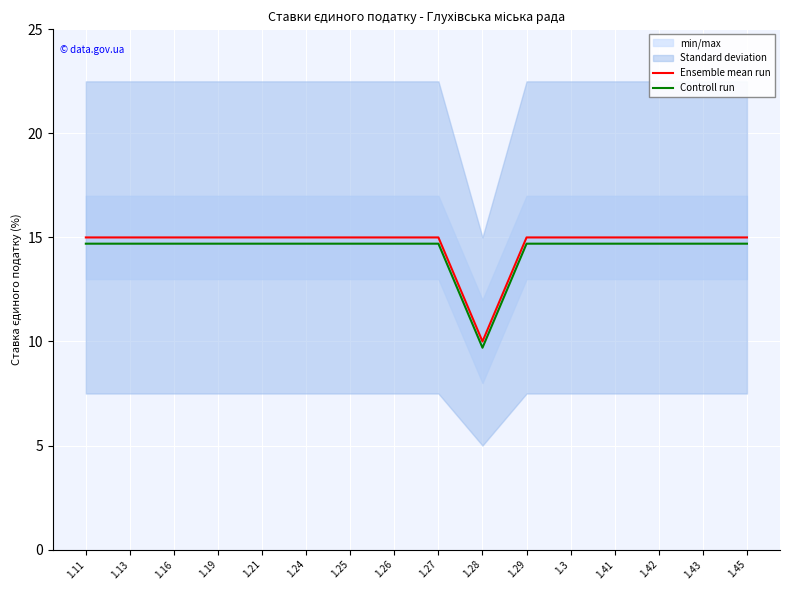

Which category has the highest value across all series?

1.11